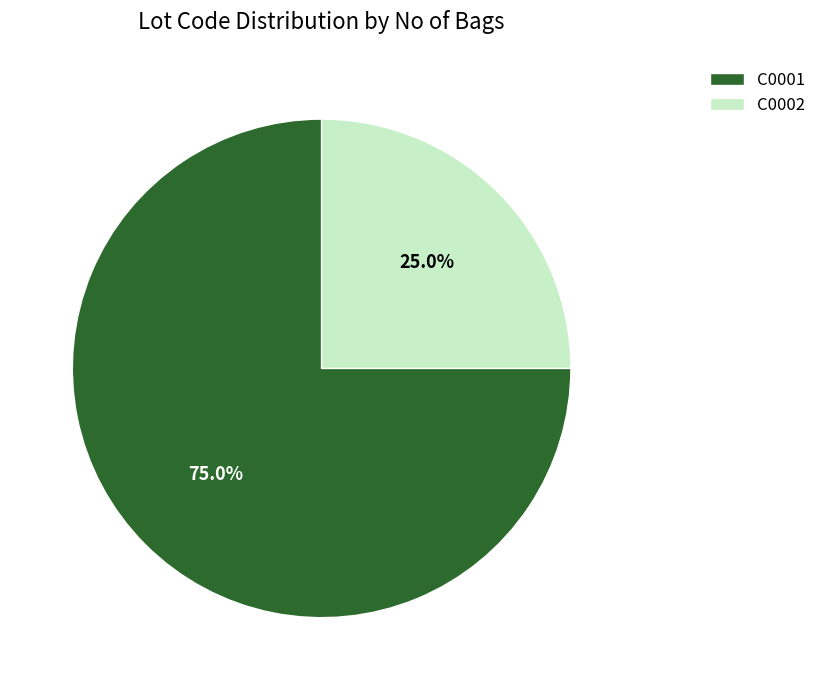

To the nearest percent, what portion does C0002 represent?

25%